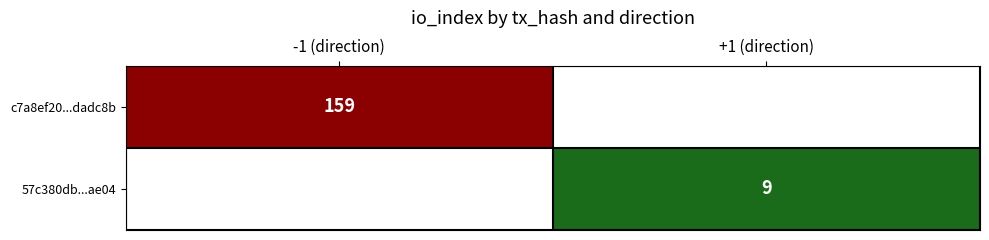

True or false: c7a8ef20...dadc8b has a value of 159 at -1 (direction).

True